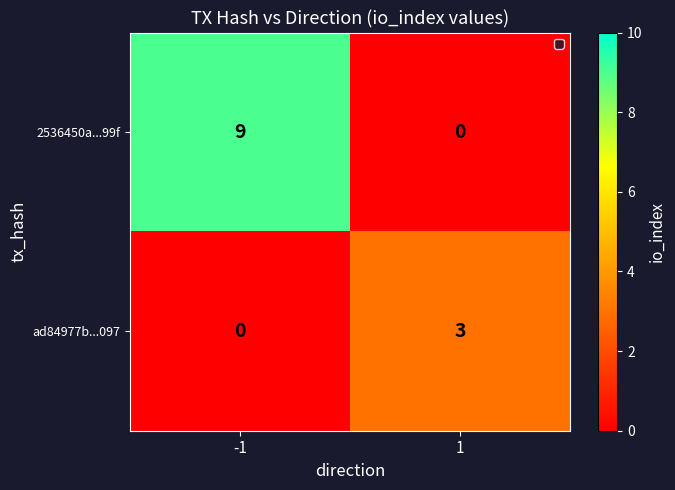

What is the sum of the ad84977b...097 values at 1 and -1?

3